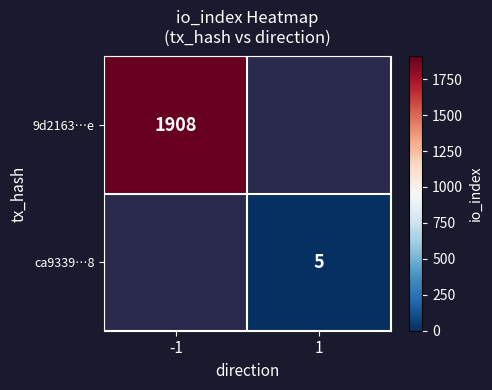

Is it true that 9d2163…e equals 974.4 at -1?

False